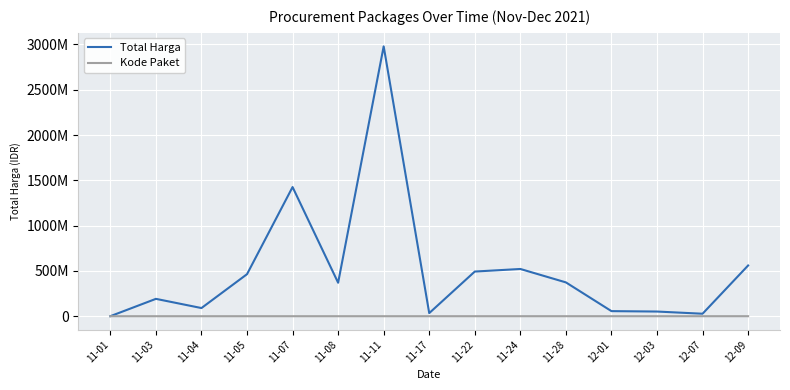

List the series in order of their overall mean, lowest first.

Kode Paket, Total Harga